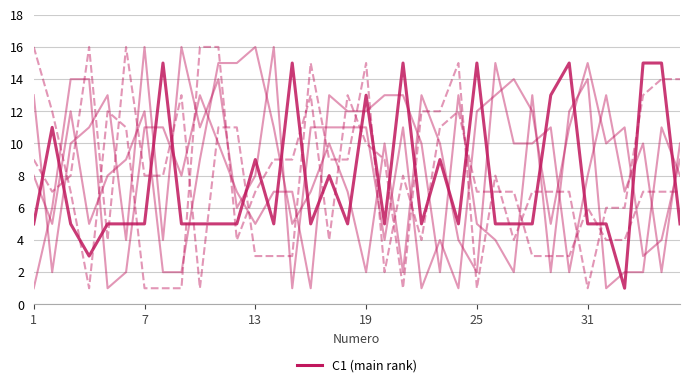

How many lines are shown in the chart?

6